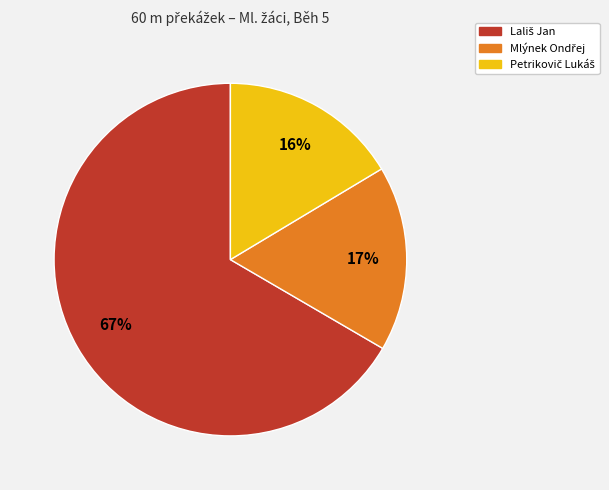

Count the number of slices in the pie.

3